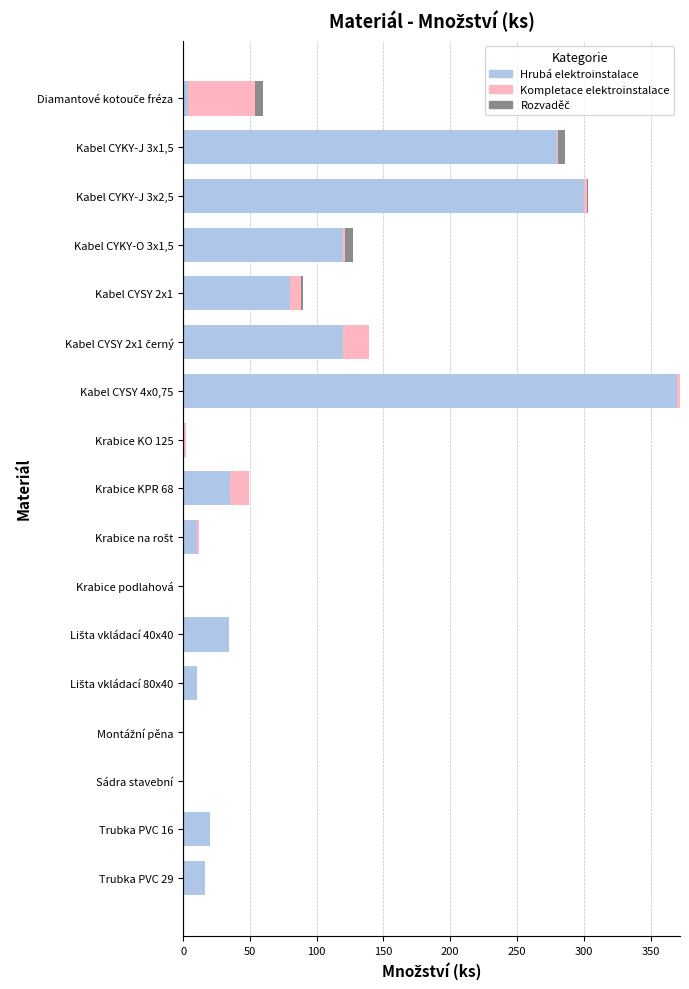

At which category is the sum across all series the highest?

Kabel CYSY 4x0,75